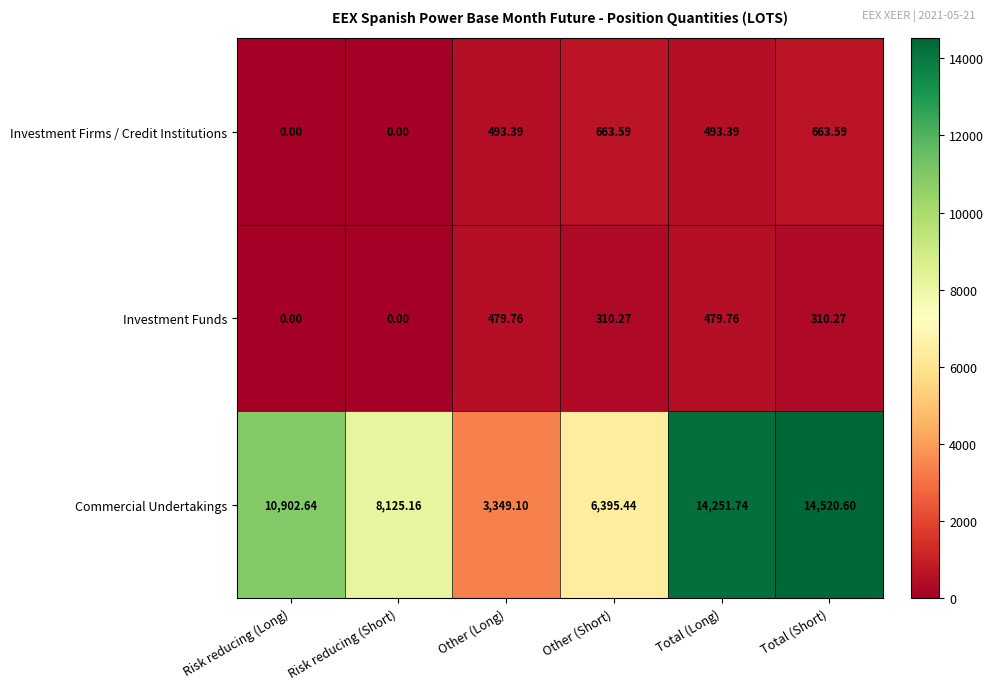

Rank the series at Other (Long) from highest to lowest value.

Commercial Undertakings, Investment Firms / Credit Institutions, Investment Funds